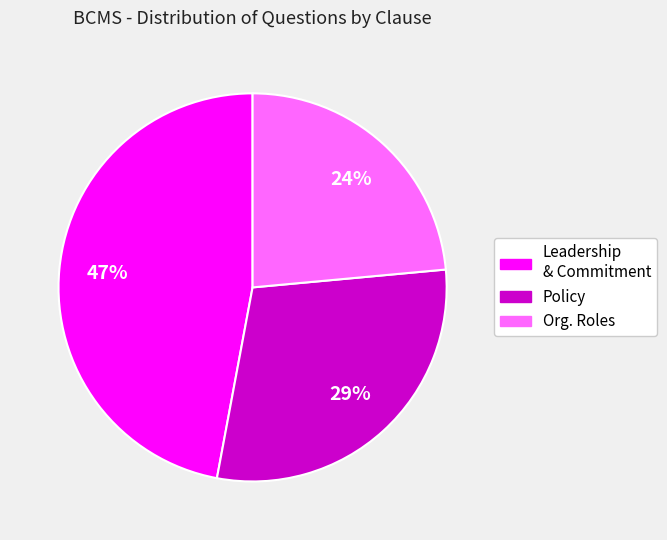

To the nearest percent, what is the average slice percentage?

33%